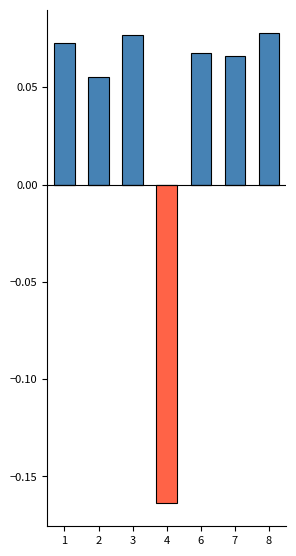

Rank the series by their maximum value, from lowest to highest.

Low (below mean), Low (above mean)